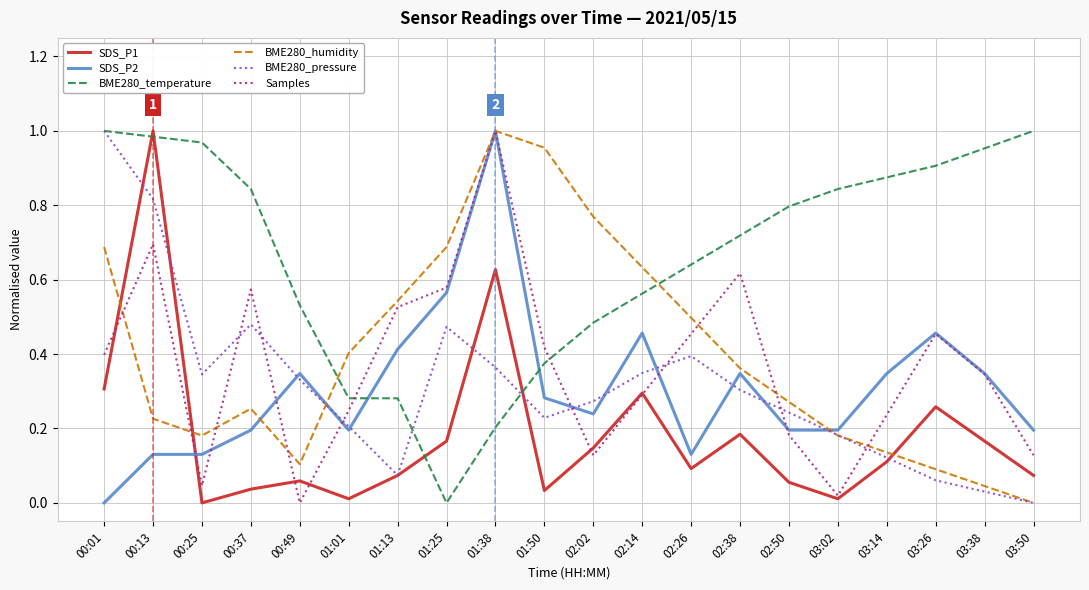

Which category has the lowest value in the BME280_humidity series?

03:50